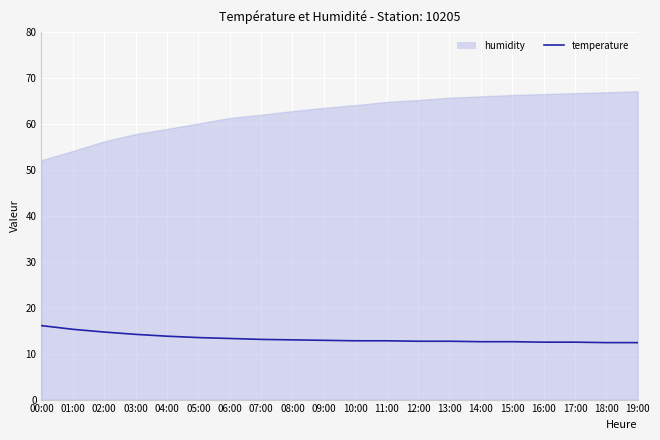

Between 18:00 and 00:00, which is larger?

00:00